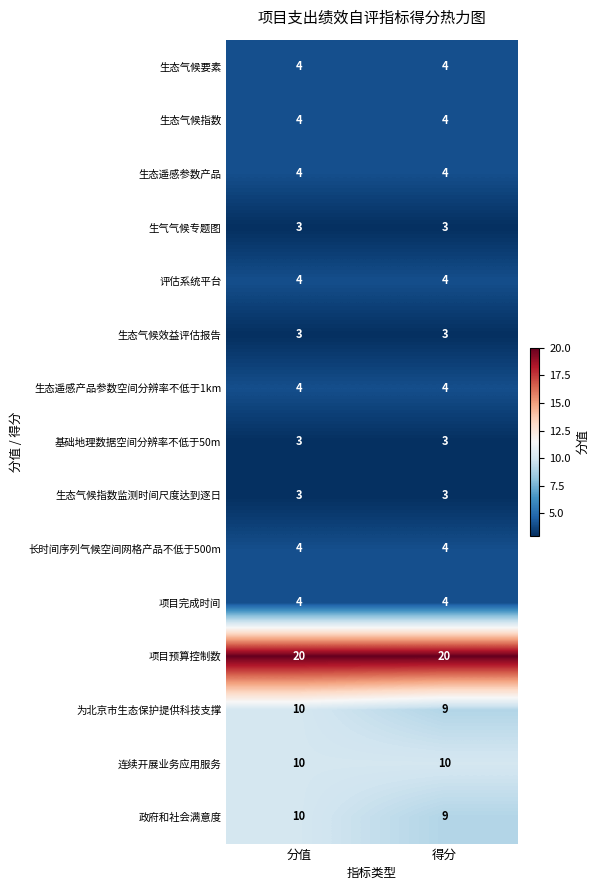

What is the difference between the highest and lowest values at 得分?

17